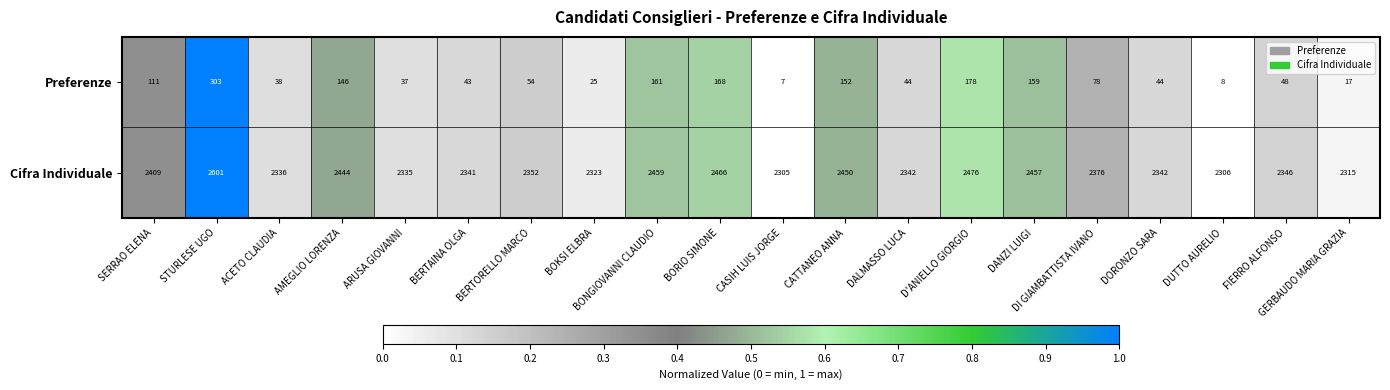

The value of Preferenze at BERTAINA OLGA is 43. True or false?

True